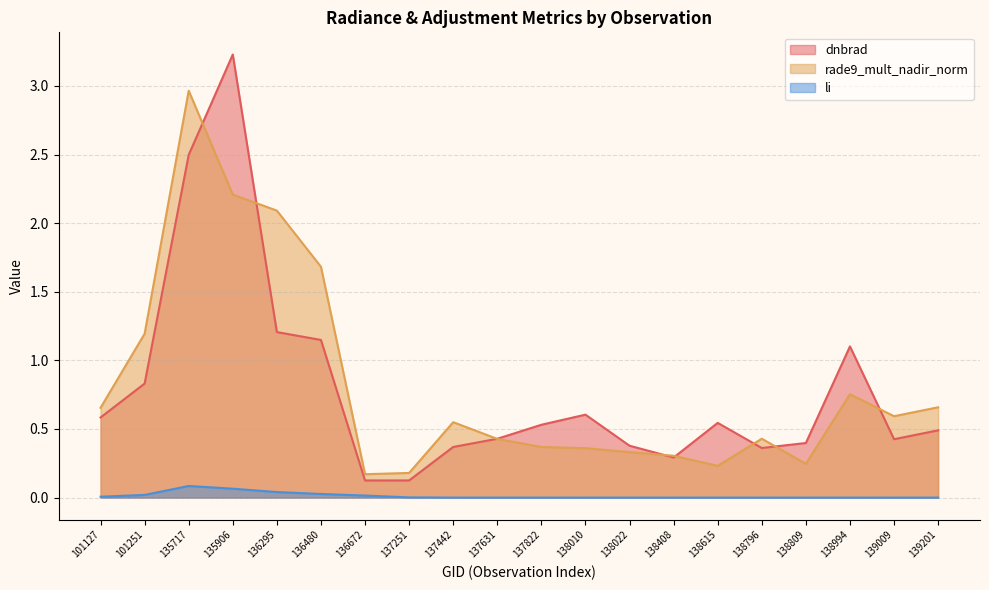

Which series has the largest total across all categories?

rade9_mult_nadir_norm